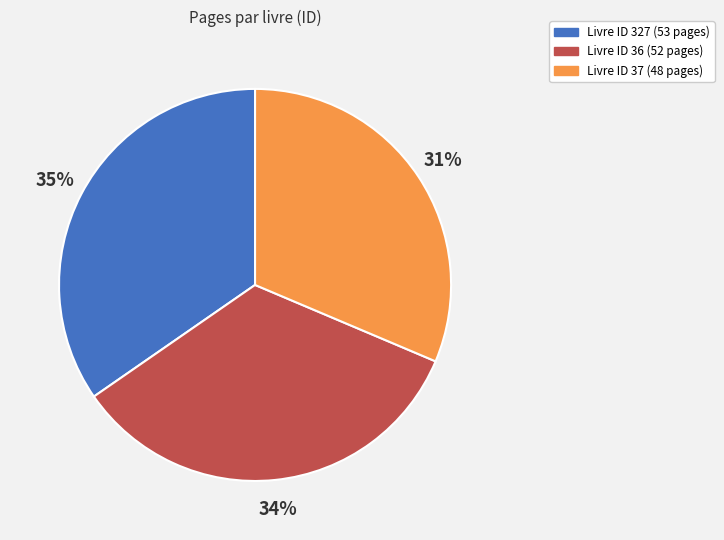

What is the smallest slice in the pie chart?

Livre ID 37 (48 pages)